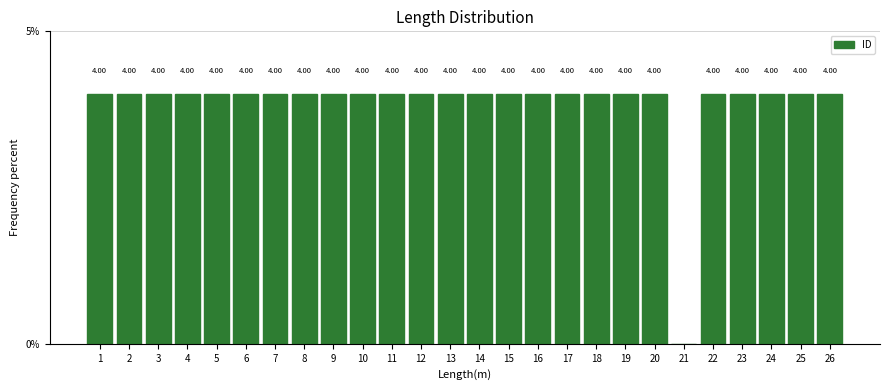

What is the sum of all values?

100